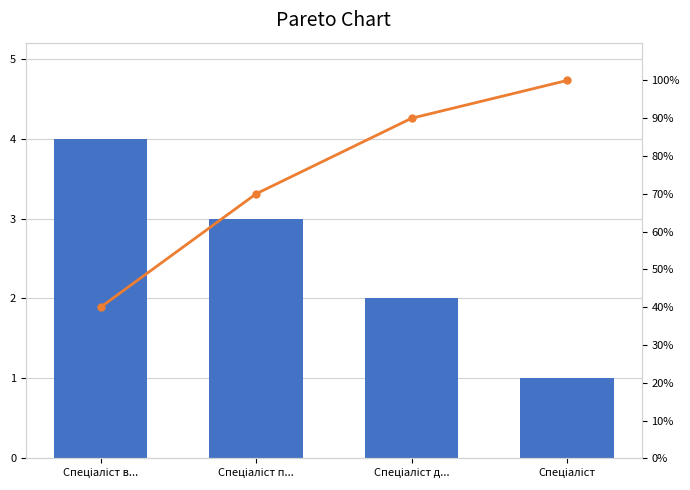

The value of Cumulative % at Спеціаліст д... is 129. True or false?

False